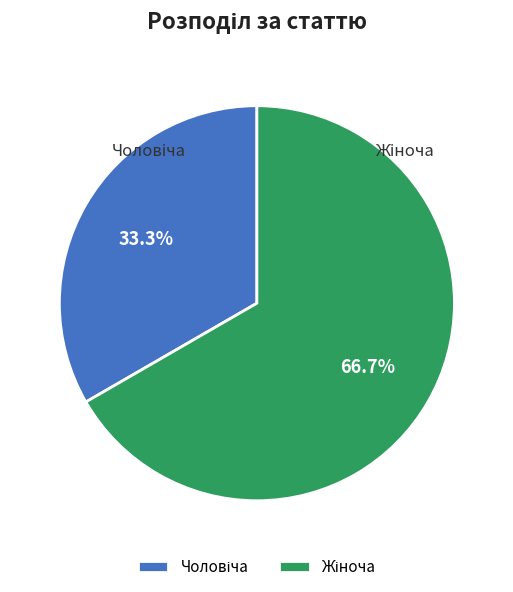

To the nearest percent, what portion does Чоловіча represent?

33%